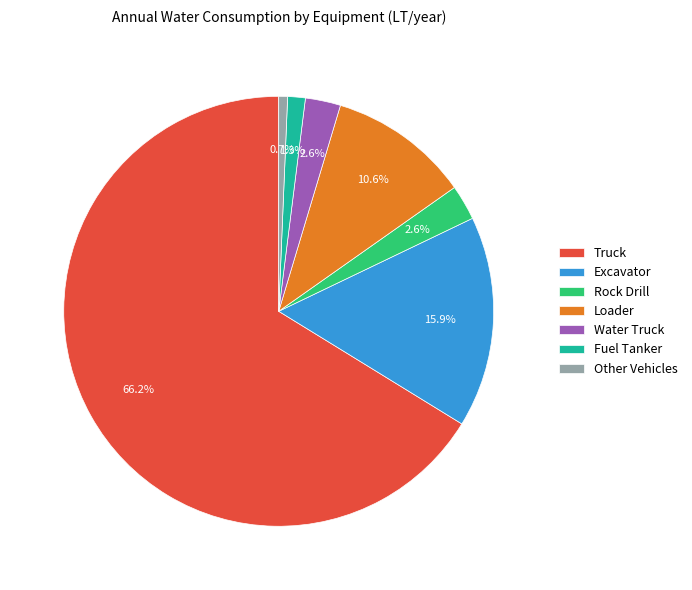

Between Truck and Water Truck, which is larger?

Truck